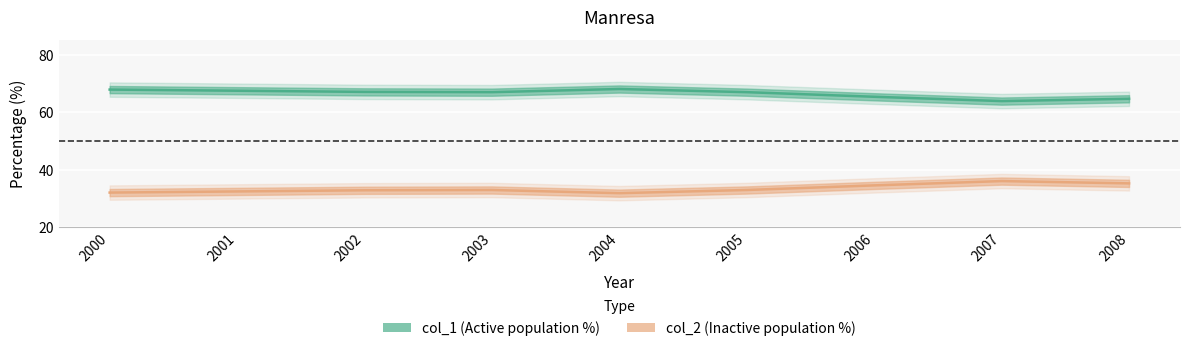

In col_1, how many points are higher than both neighbors (excluding endpoints)?

1